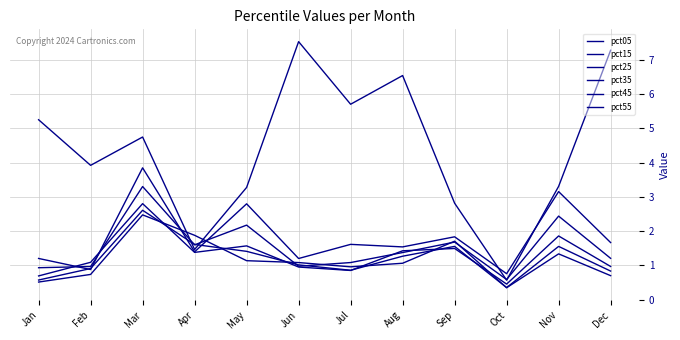

How many values in the pct55 series exceed 1?

7